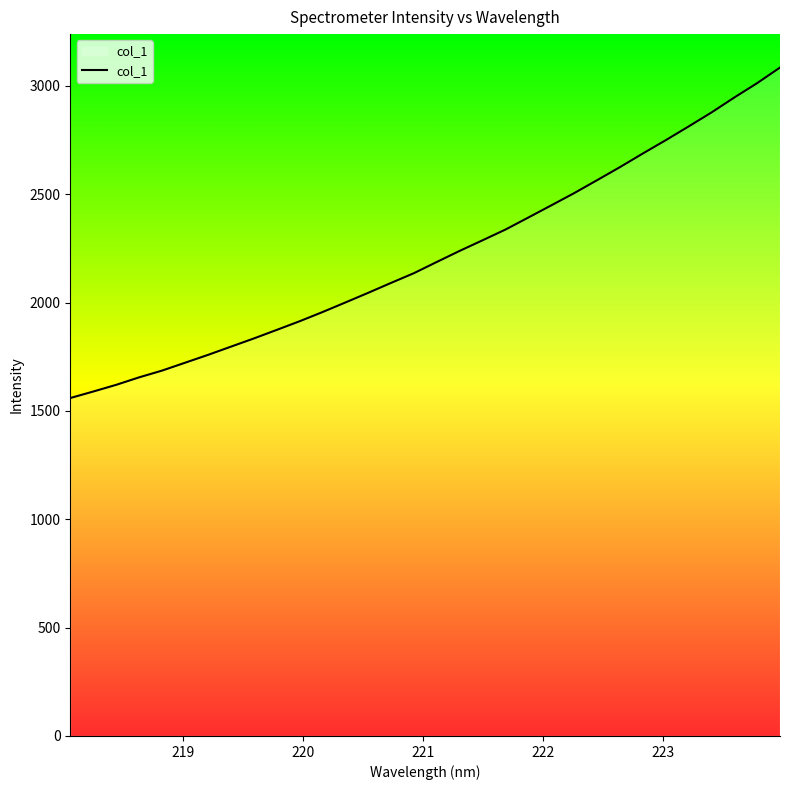

What is the greatest value displayed?

3084.6